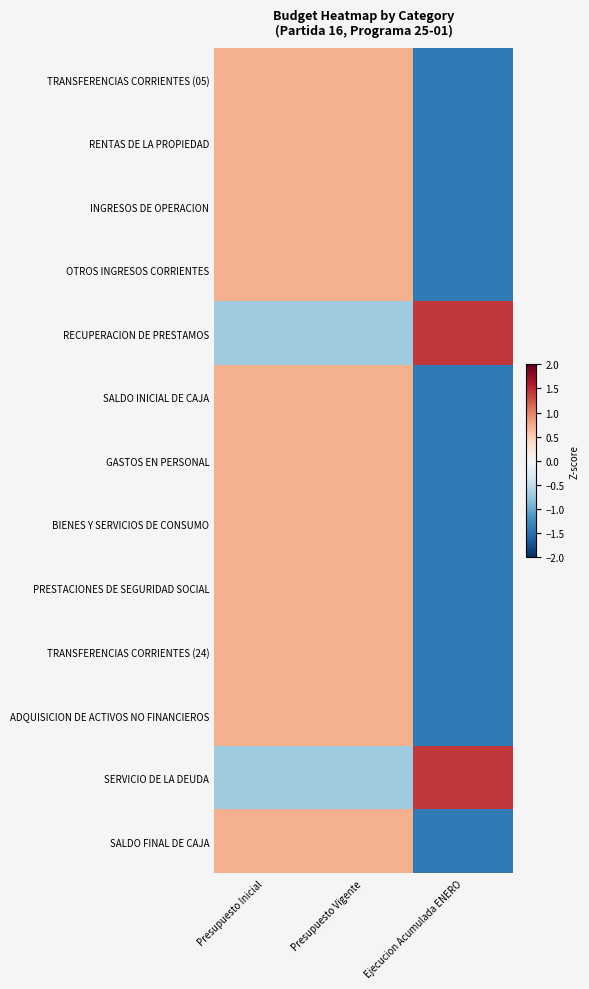

Rank the series by their maximum value, from highest to lowest.

SERVICIO DE LA DEUDA, RECUPERACION DE PRESTAMOS, TRANSFERENCIAS CORRIENTES (05), RENTAS DE LA PROPIEDAD, PRESTACIONES DE SEGURIDAD SOCIAL, INGRESOS DE OPERACION, OTROS INGRESOS CORRIENTES, SALDO INICIAL DE CAJA, GASTOS EN PERSONAL, BIENES Y SERVICIOS DE CONSUMO, TRANSFERENCIAS CORRIENTES (24), ADQUISICION DE ACTIVOS NO FINANCIEROS, SALDO FINAL DE CAJA